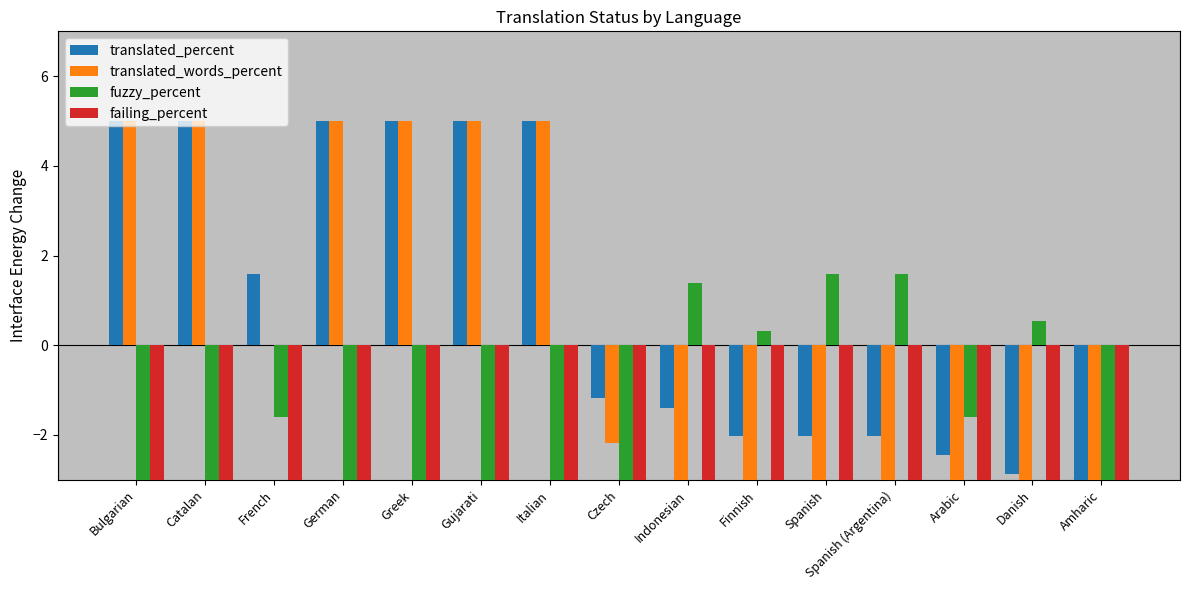

List the series in order of their overall mean, lowest first.

failing_percent, fuzzy_percent, translated_words_percent, translated_percent